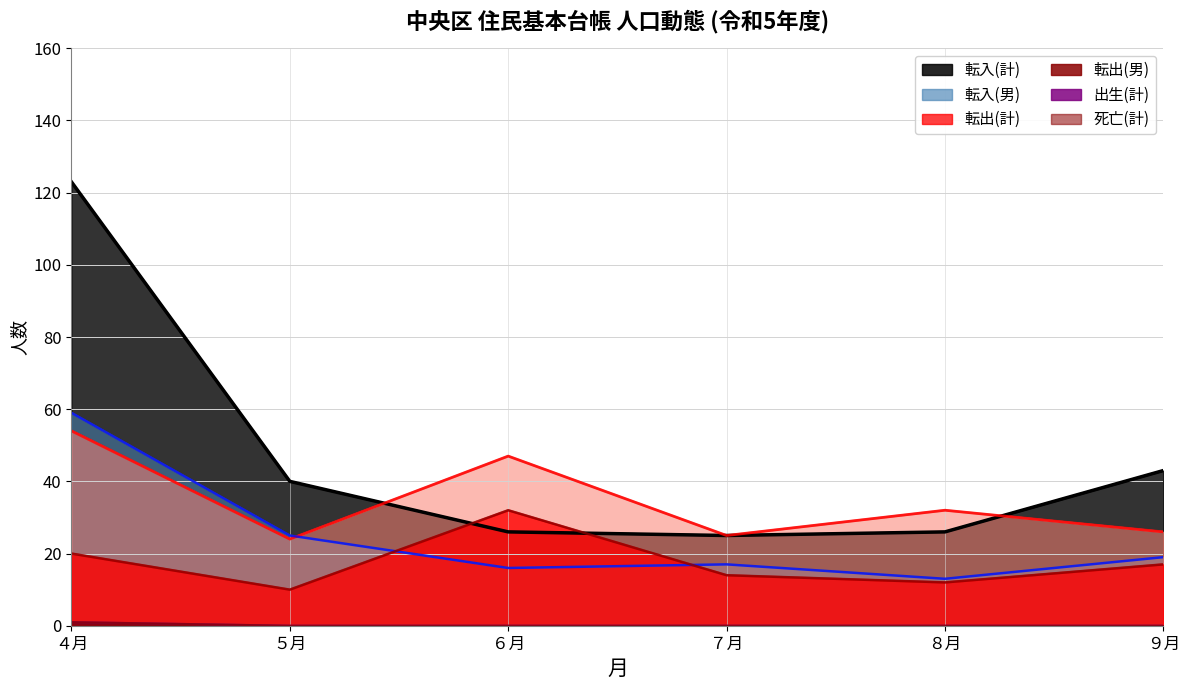

What position from the right is ４月?

6